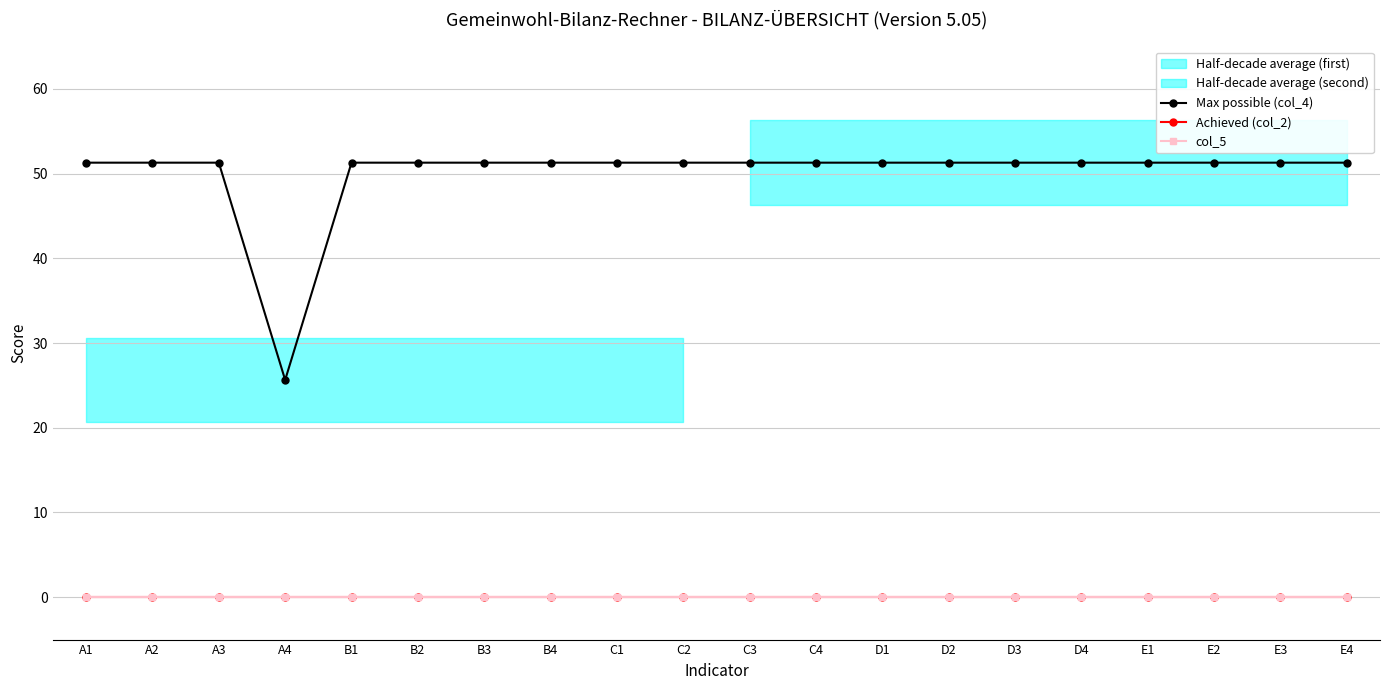

What is the value of the Max possible (col_4) point at the 5th from the left?

51.3